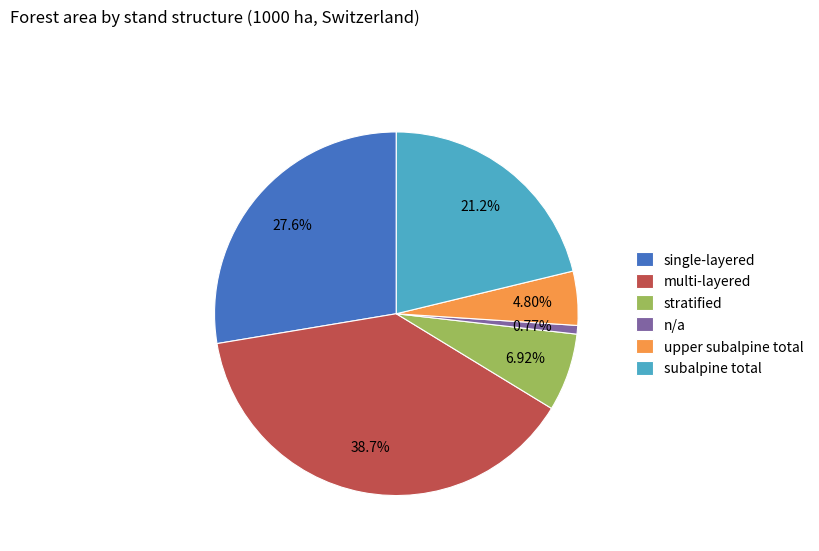

The subalpine total slice represents 35% of the pie. True or false?

False